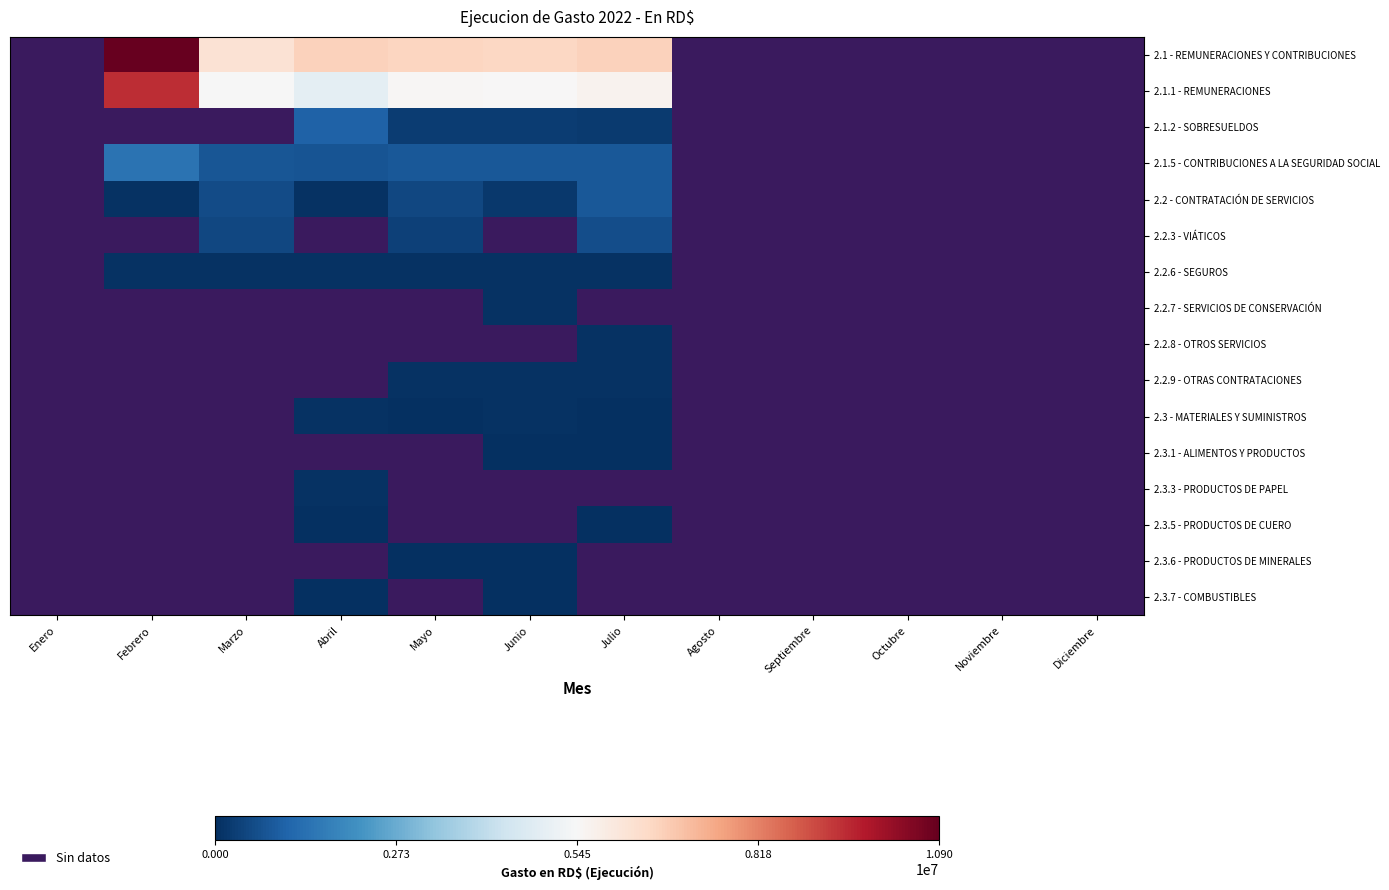

How many values in the 2.1.2 - SOBRESUELDOS series exceed 277000?

1